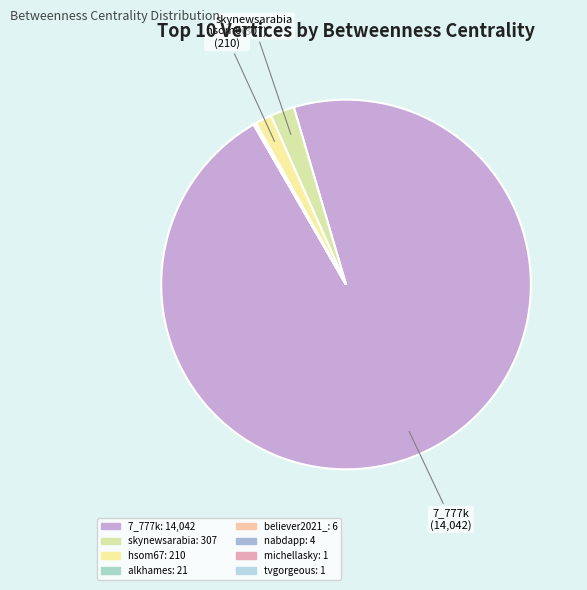

Rank the categories by value from highest to lowest.

7_777k, skynewsarabia, hsom67, alkhames, believer2021_, nabdapp, michellasky, tvgorgeous